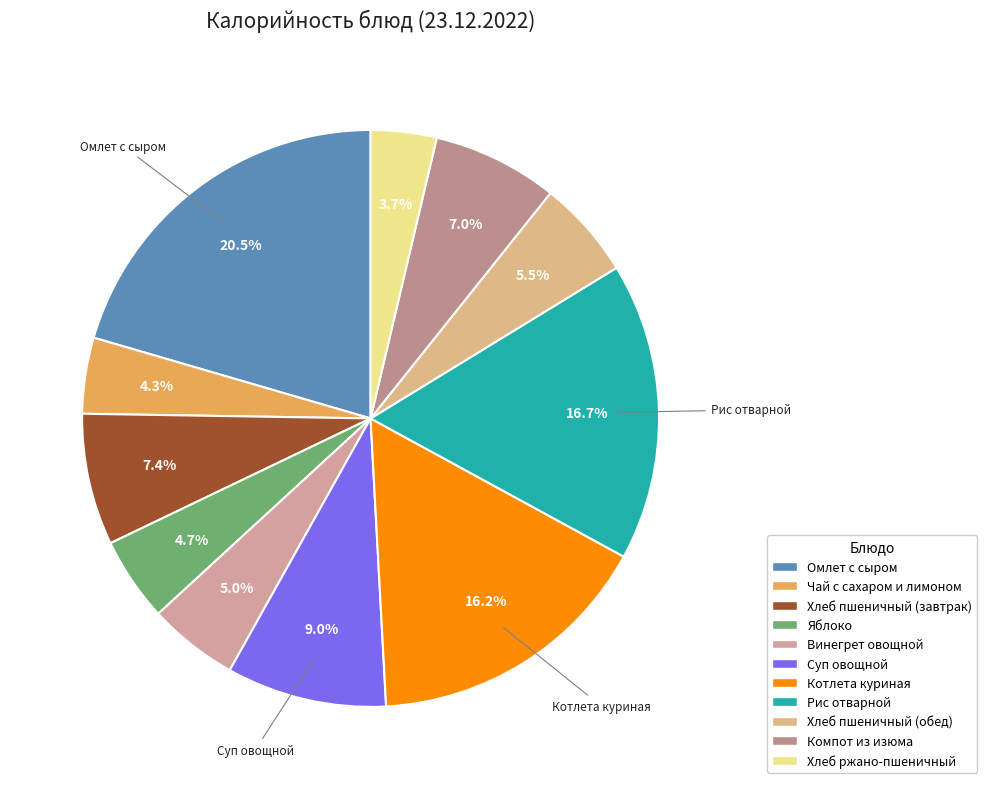

Do Яблоко and Хлеб ржано-пшеничный together represent more than half of the pie?

No